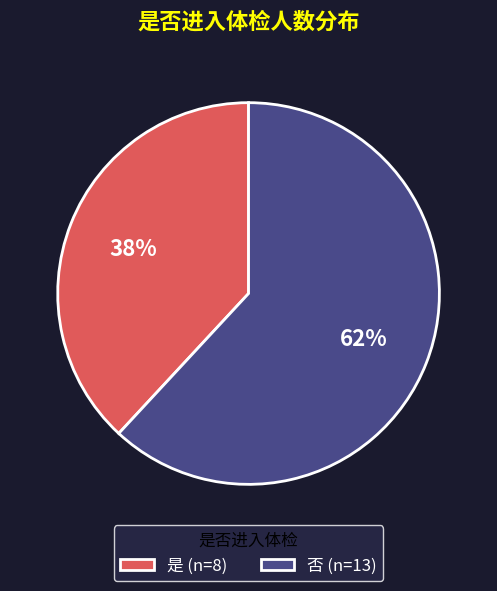

Between 否 and 是, which is larger?

否